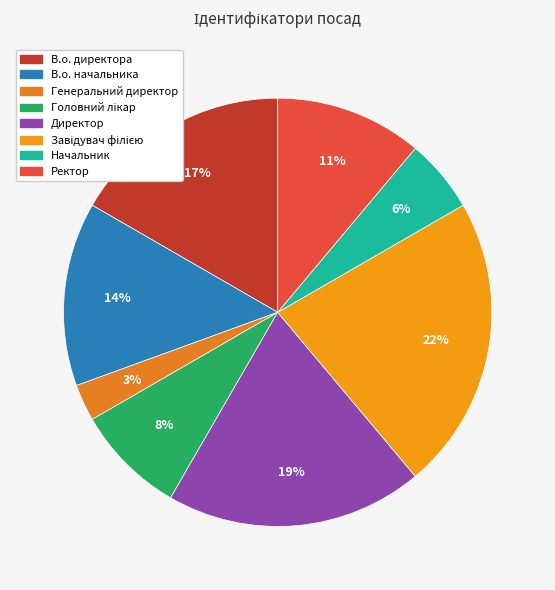

What is the smallest slice in the pie chart?

Генеральний директор